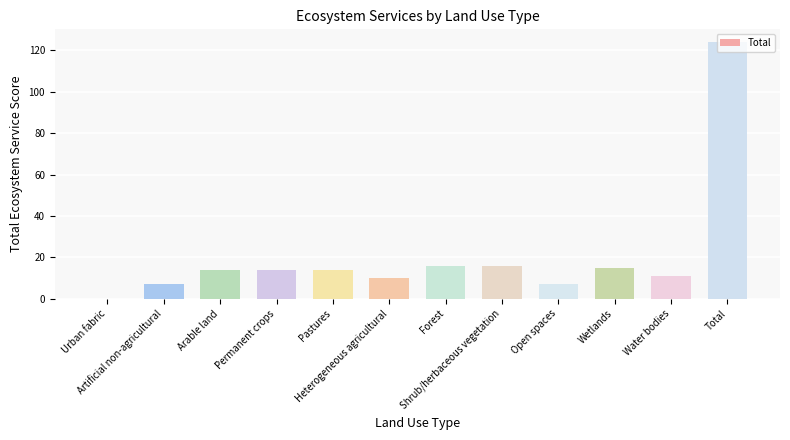

What is the sum of all values?

248